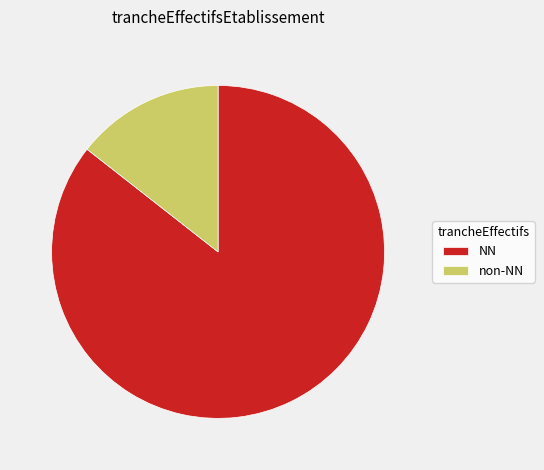

Count the number of slices in the pie.

2